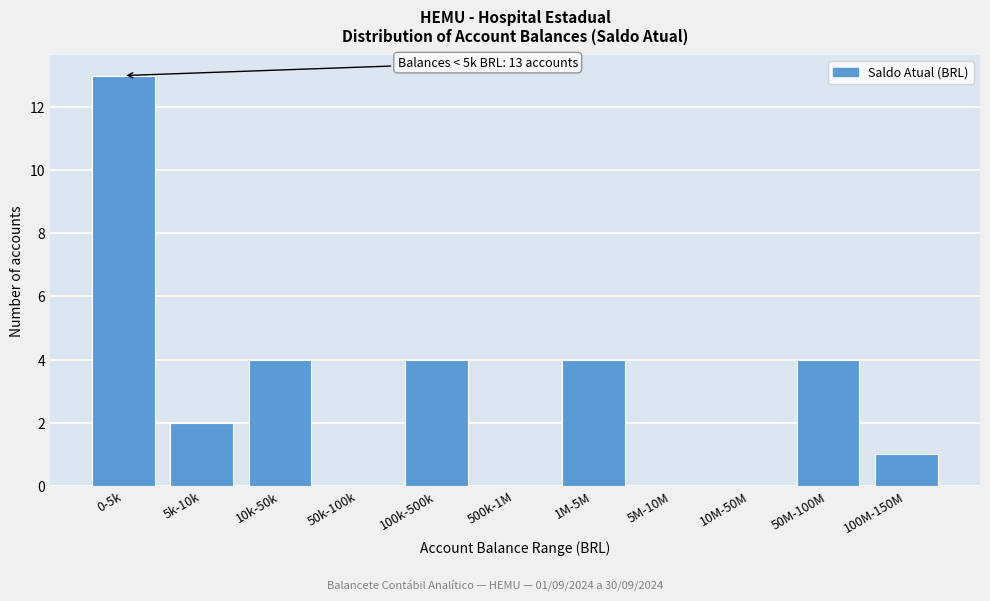

Reading left to right, list all the values displayed in this chart.

0-5k=13	5k-10k=2	10k-50k=4	50k-100k=0	100k-500k=4	500k-1M=0	1M-5M=4	5M-10M=0	10M-50M=0	50M-100M=4	100M-150M=1